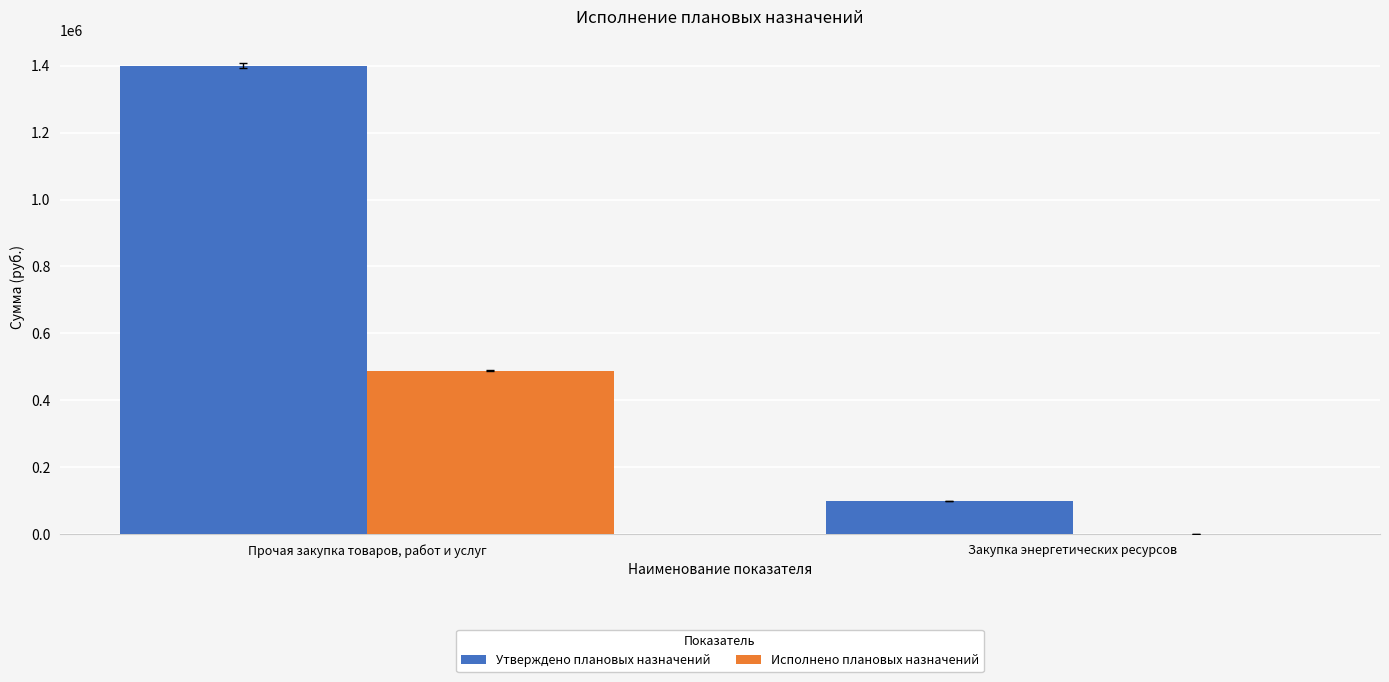

Are the bars horizontal?

No